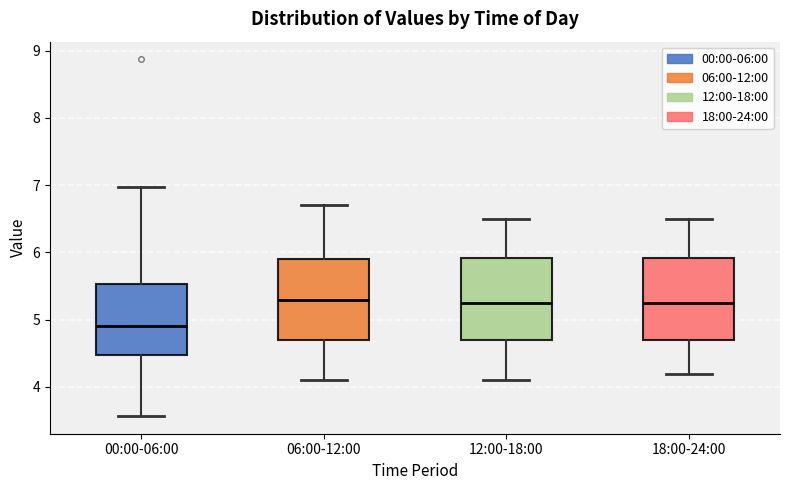

Where does the lower whisker of the box for 06:00-12:00 end on the y-axis? The values are not printed on the chart, so give them approximately, as read against the axis.

4.1